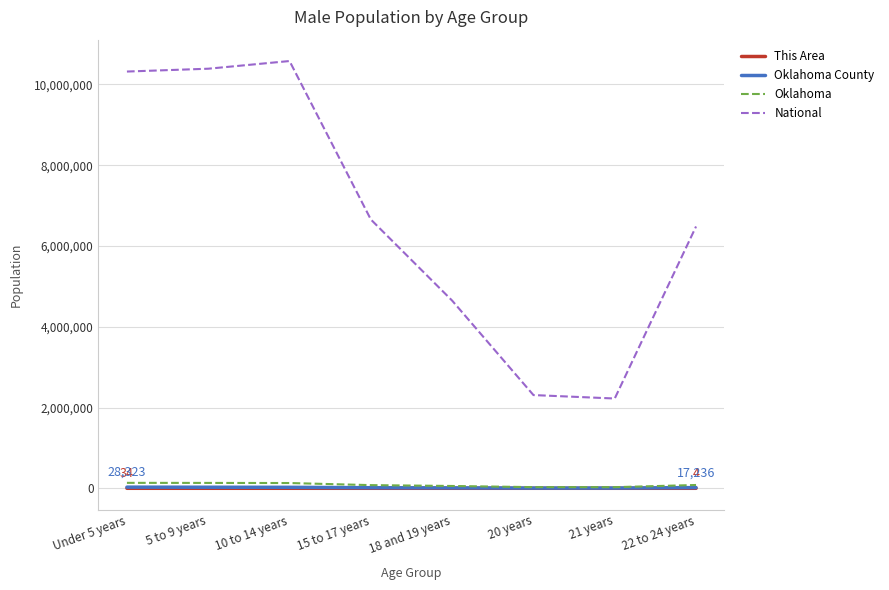

Which series has the widest spread of values?

National